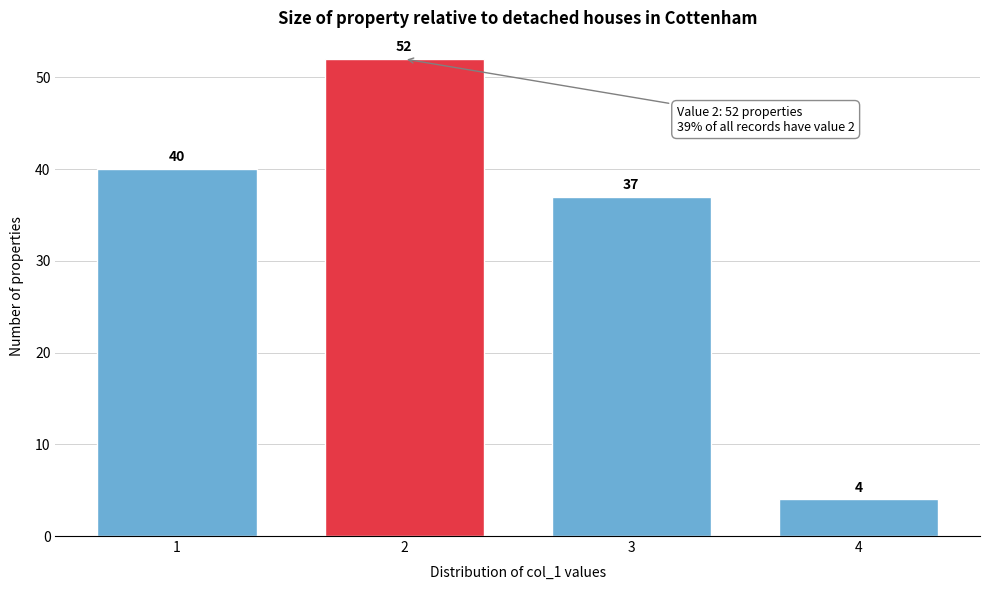

Reading right to left, list all the values displayed in this chart.

4	37	52	40